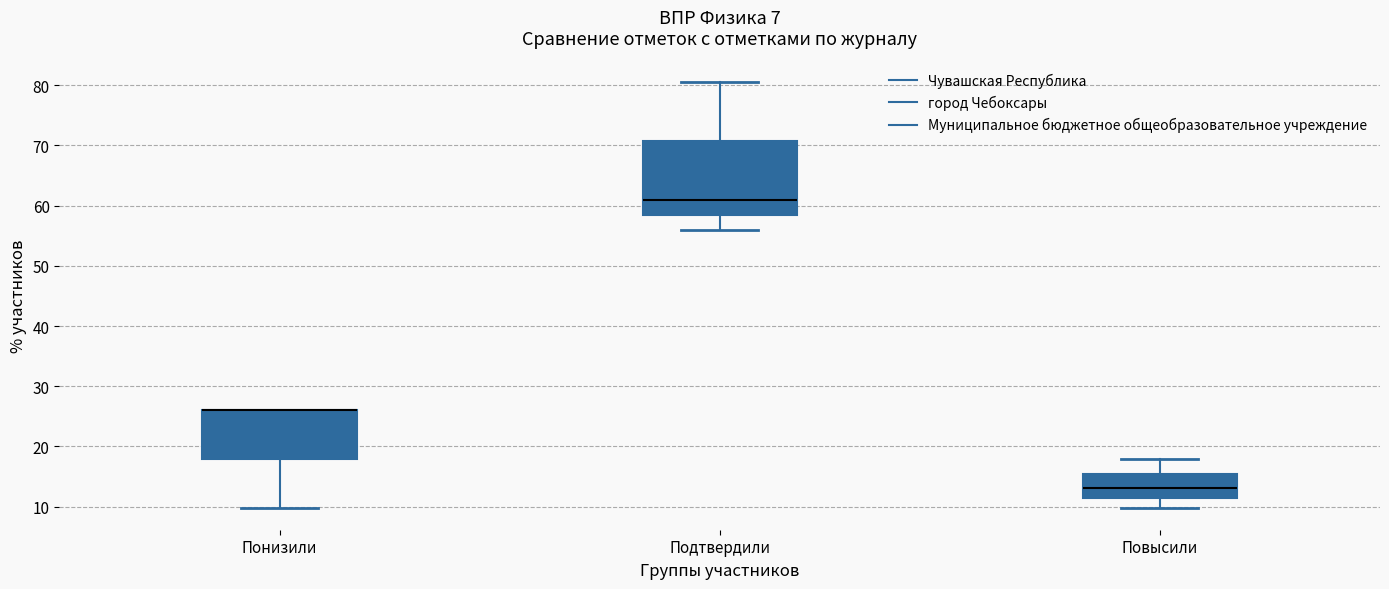

Where does the median line of the box for Повысили sit on the y-axis? The values are not printed on the chart, so give them approximately, as read against the axis.

13